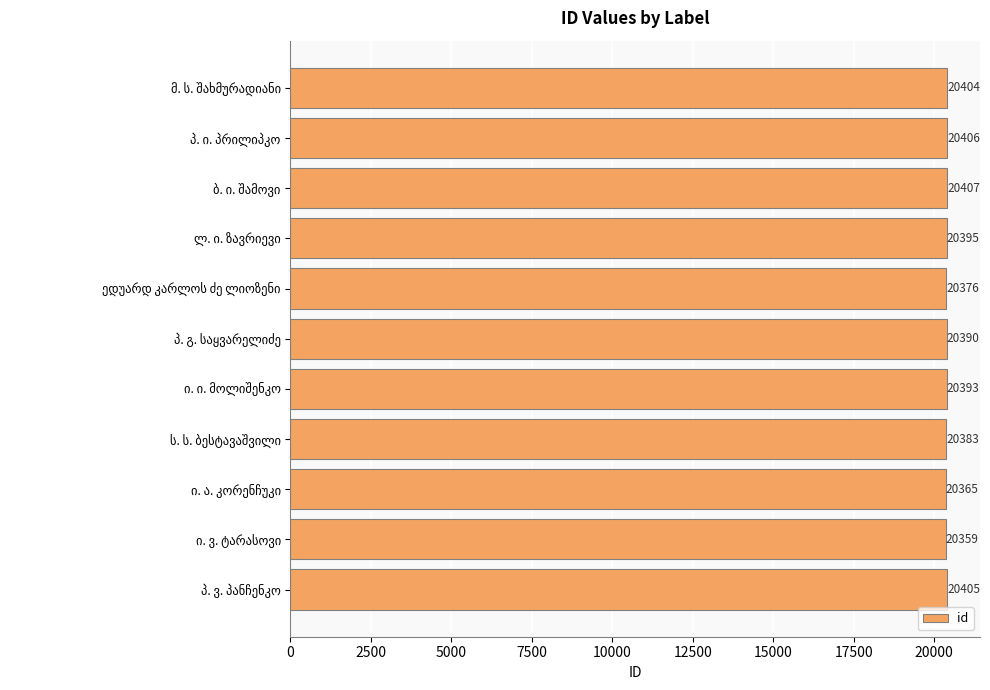

What is the smallest value displayed?

20359